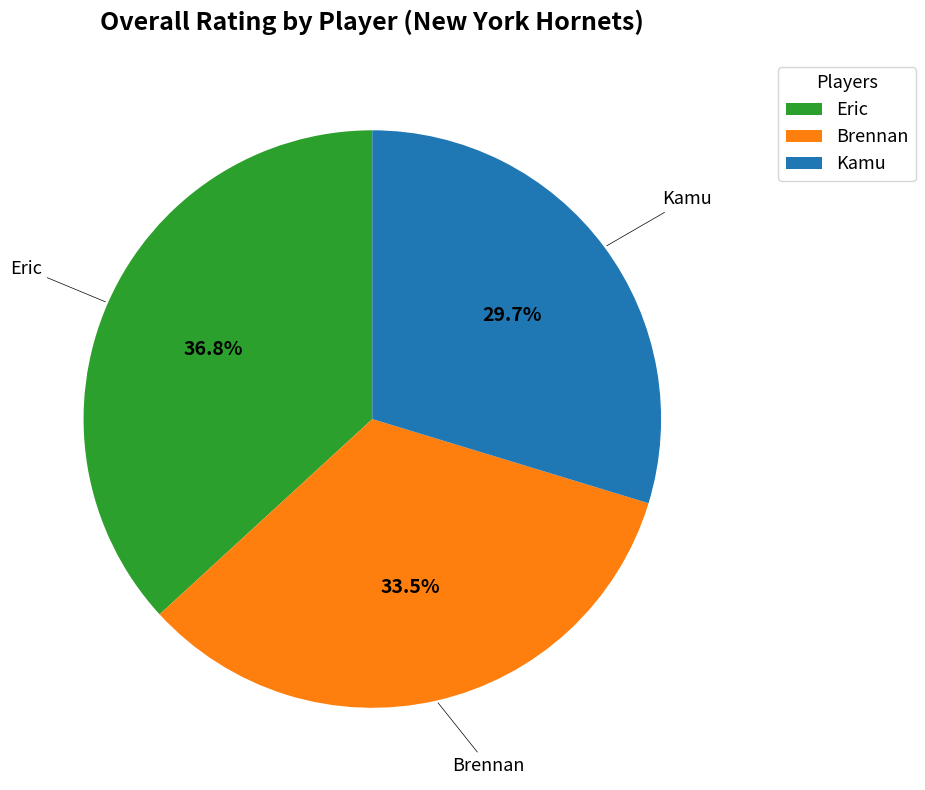

To the nearest percent, what is the average slice percentage?

33%